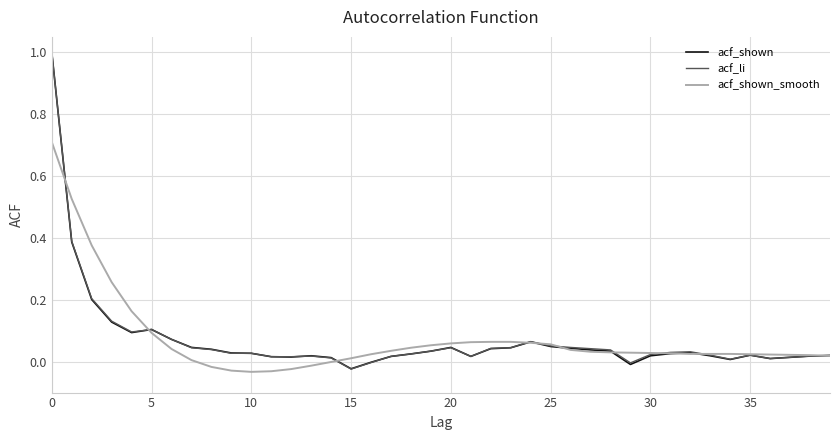

What is the label of the 12th point from the left?

11